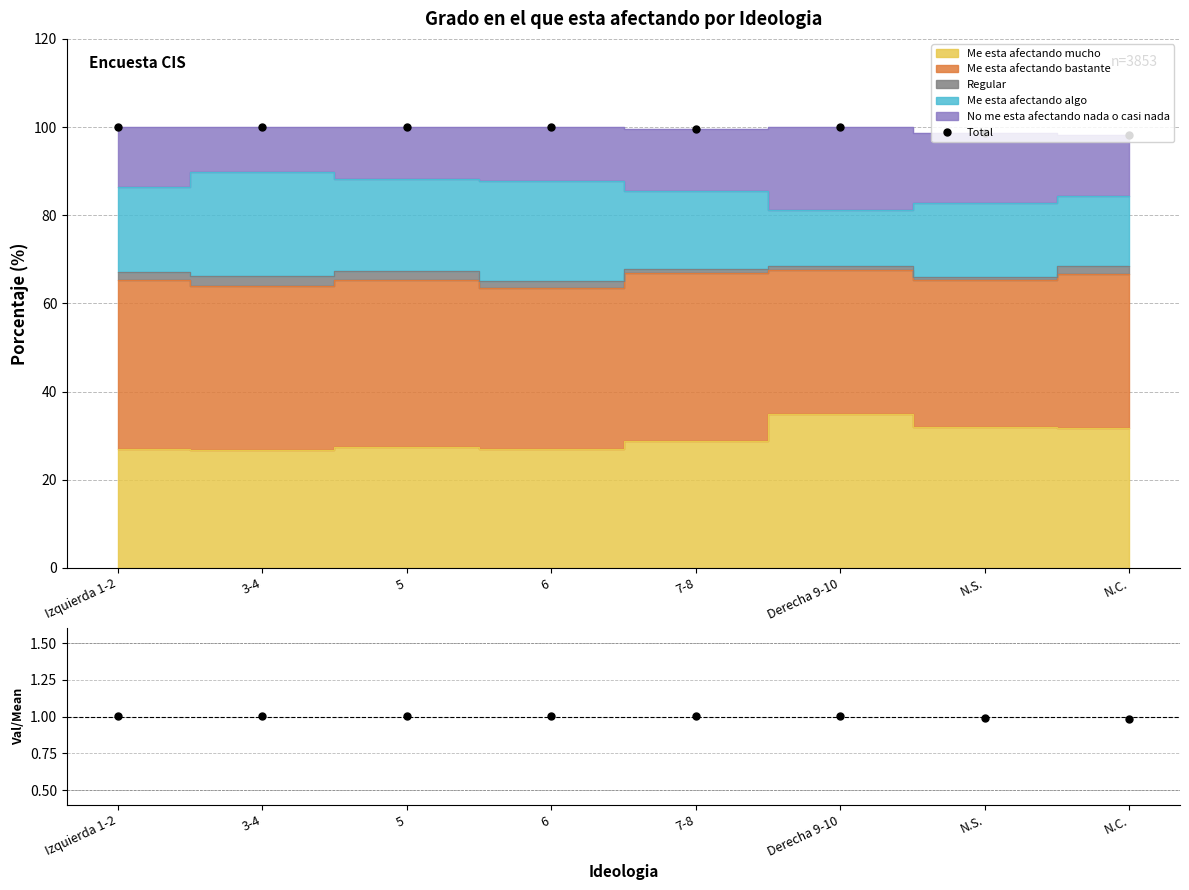

True or false: Total has more than 0 interior local peaks.

True